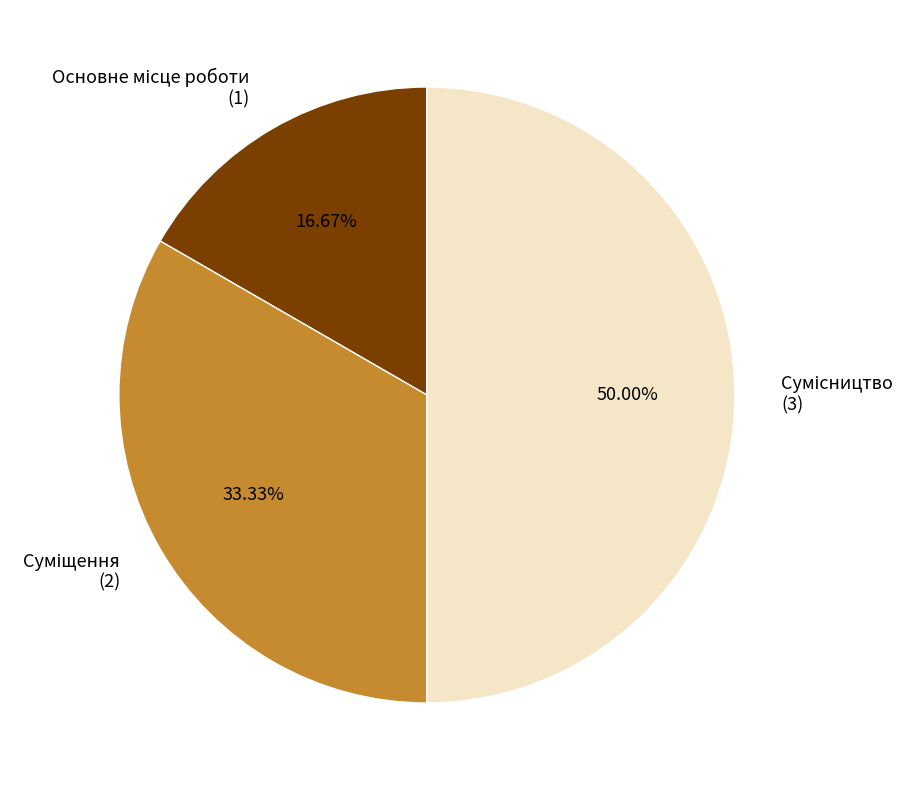

Count the number of slices in the pie.

3